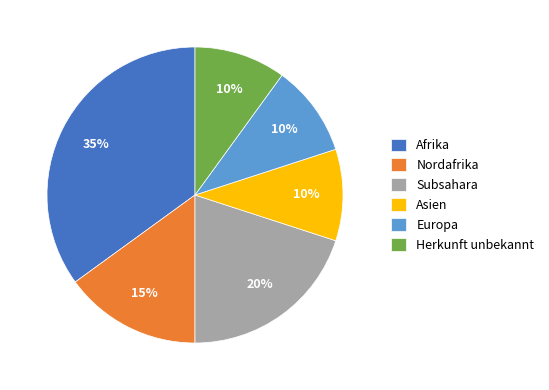

Count the number of slices in the pie.

6